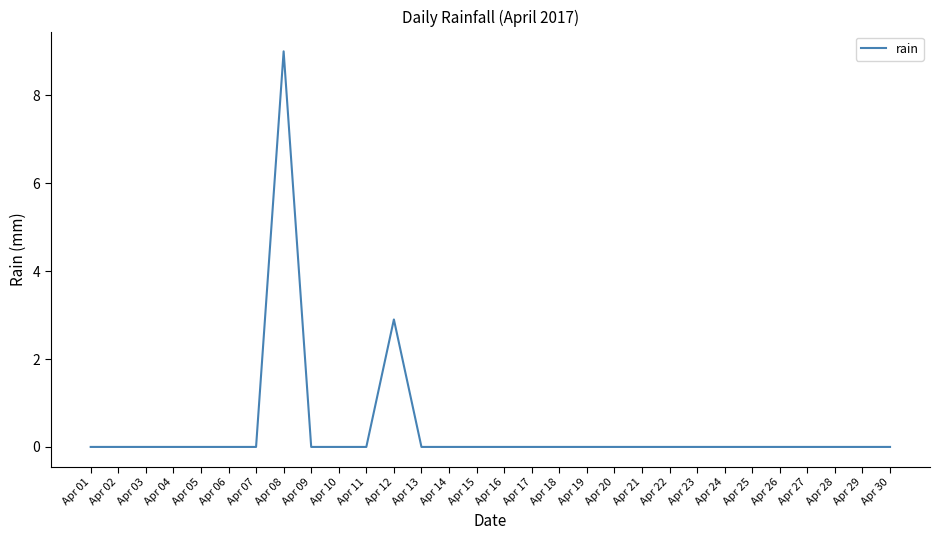

Where is the data nearest to the value 4?

Apr 12